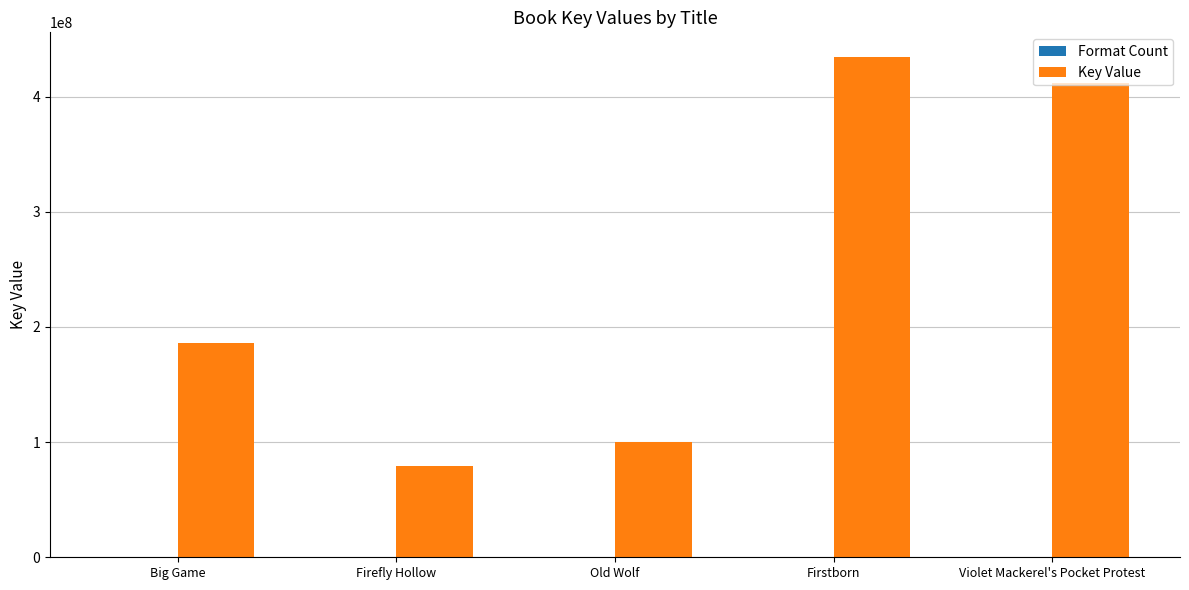

Which label corresponds to the largest value in the chart?

Firstborn